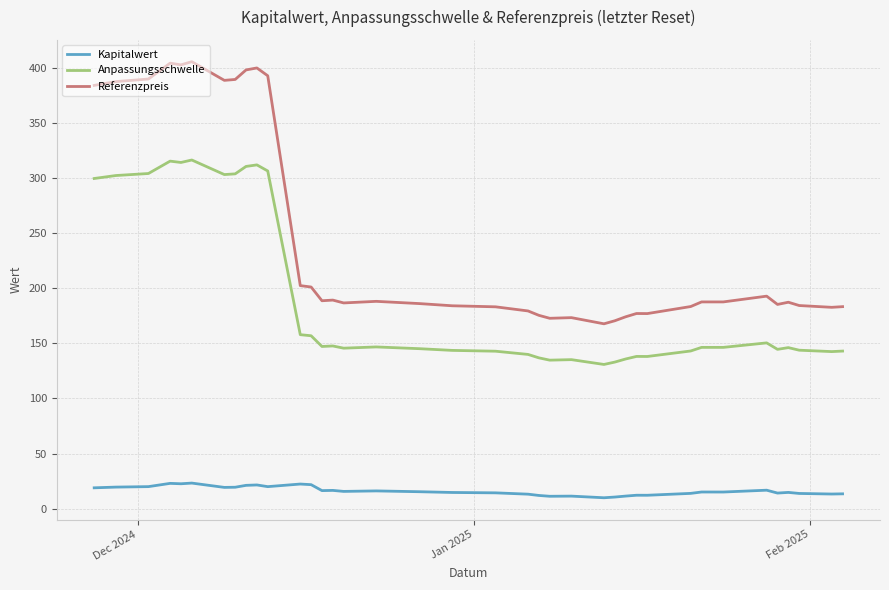

List the series in order of their peak value, highest first.

Referenzpreis, Anpassungsschwelle, Kapitalwert